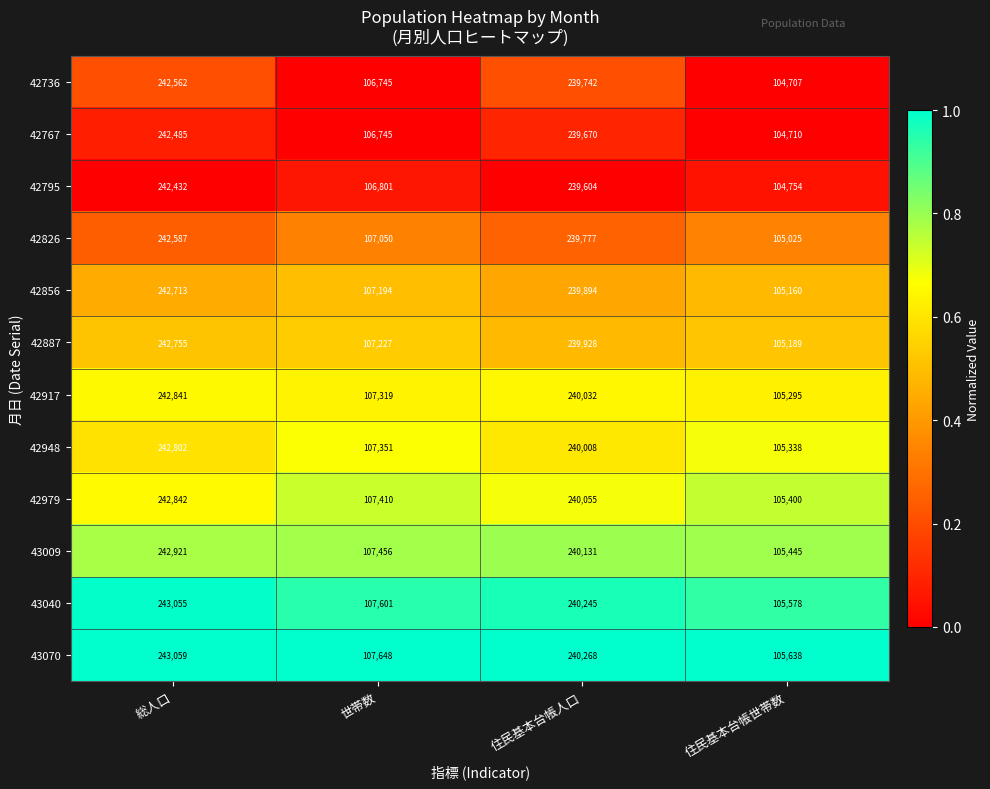

At which label does 42767 first exceed 239670?

総人口